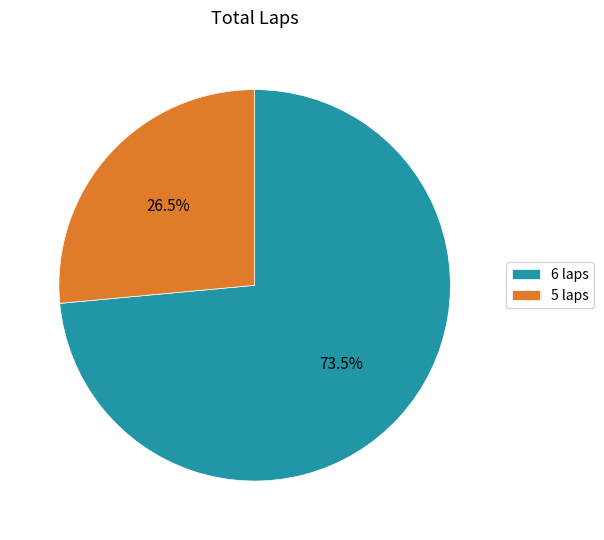

What is the ratio of the value at 6 laps to the value at 5 laps?

2.8